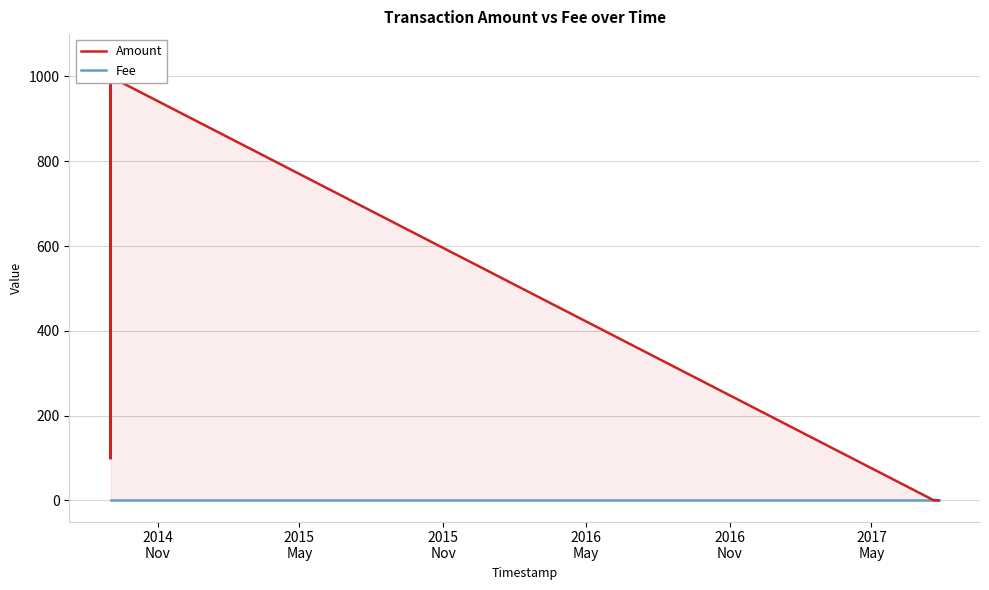

How many interior local valleys does the Amount series have?

2